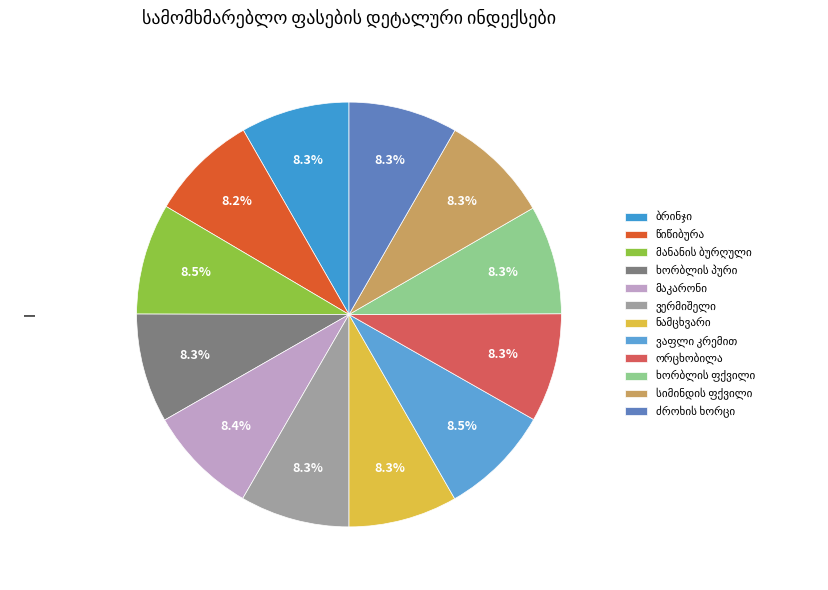

How many segments does this pie chart have?

12